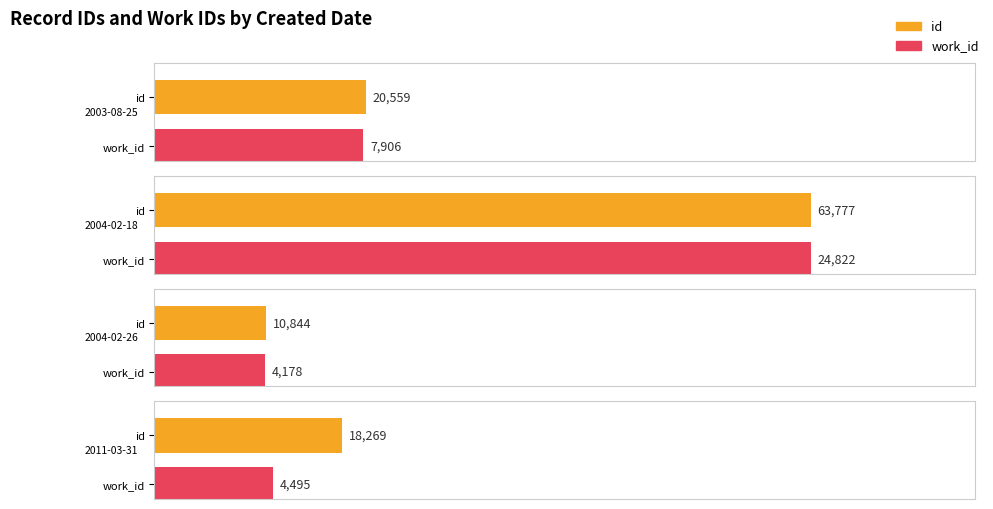

Rank the series by their average value, from highest to lowest.

id, work_id